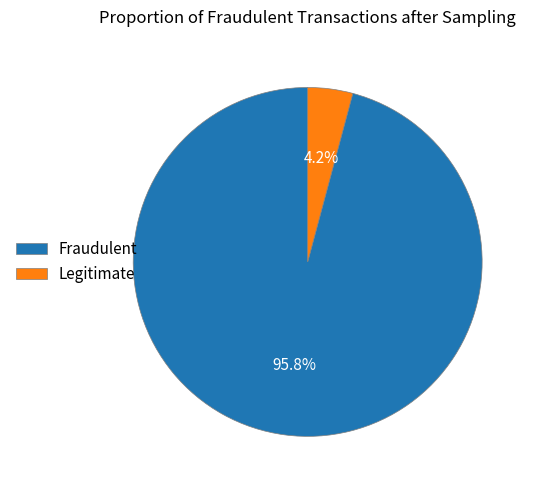

Count the number of slices in the pie.

2